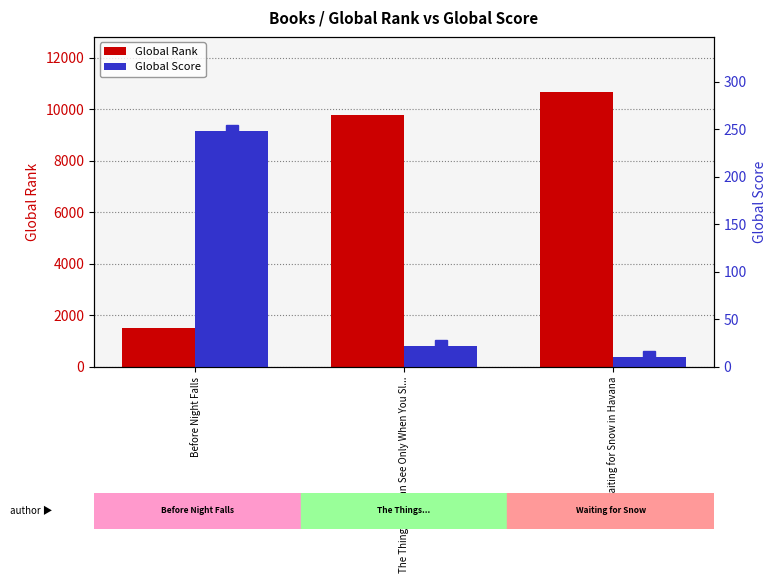

List the series in order of their overall mean, highest first.

Global Rank, Global Score